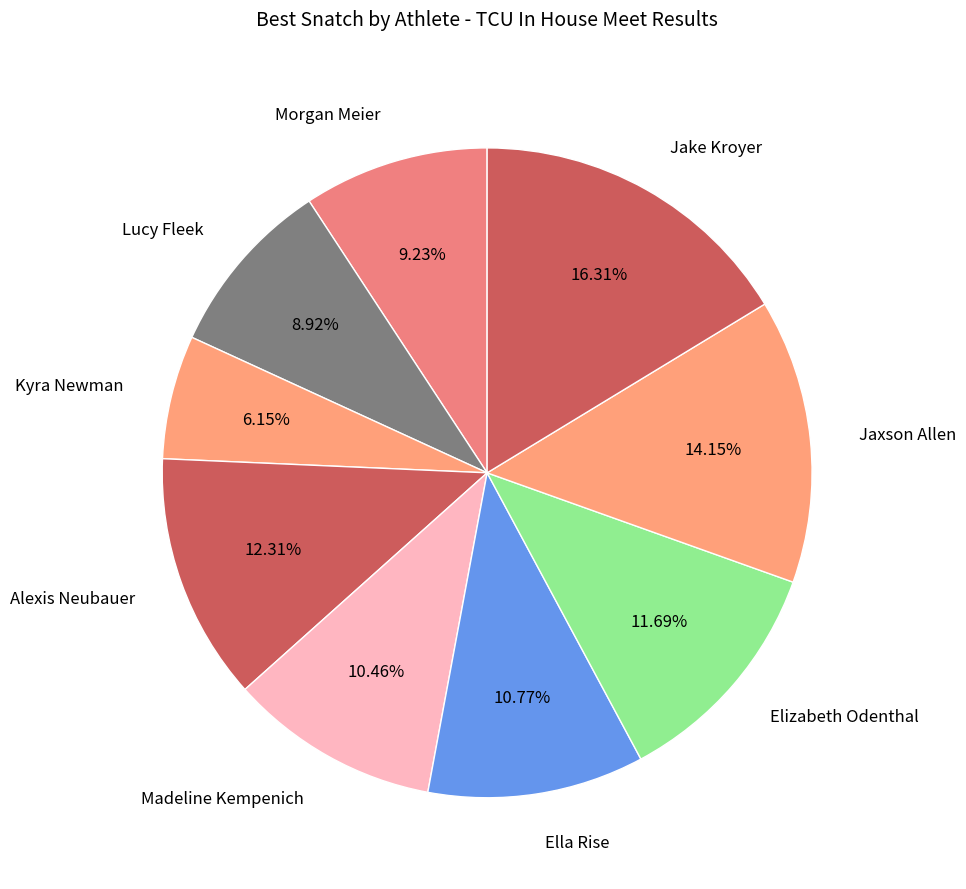

Which slice is the largest?

Jake Kroyer